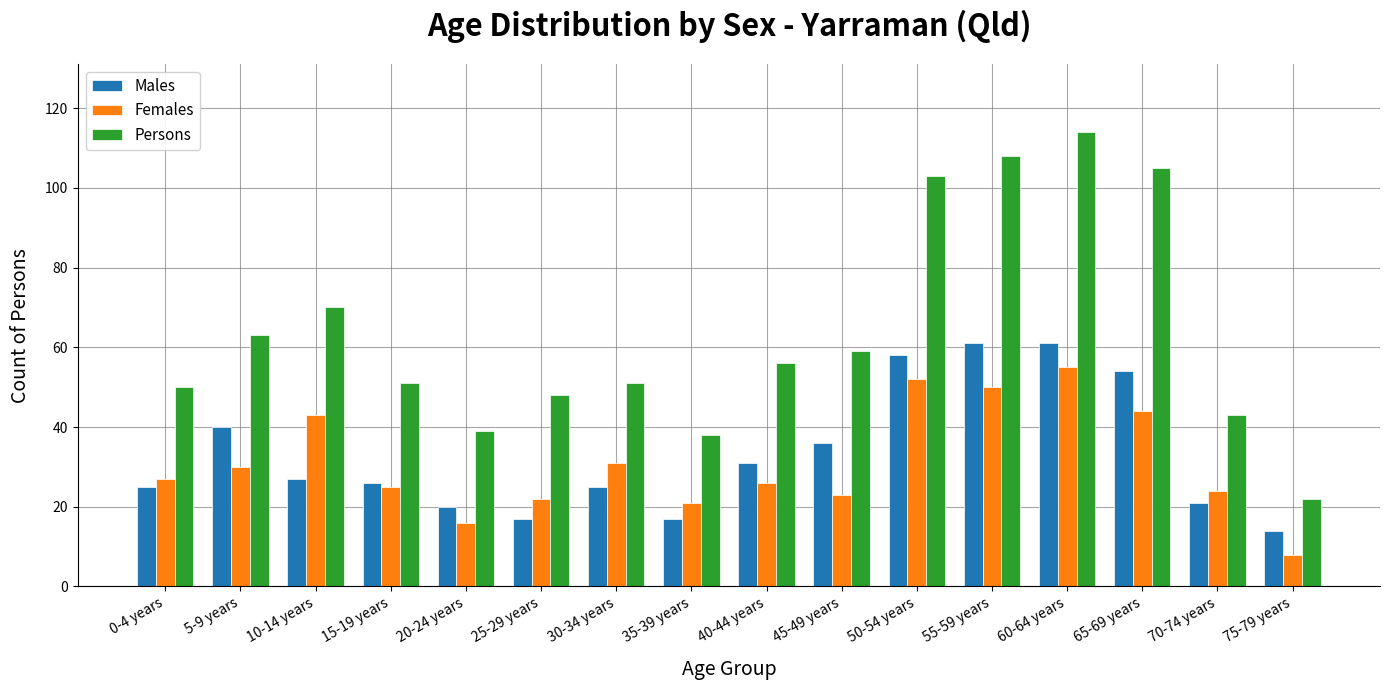

What is the sum of all Females values?

497